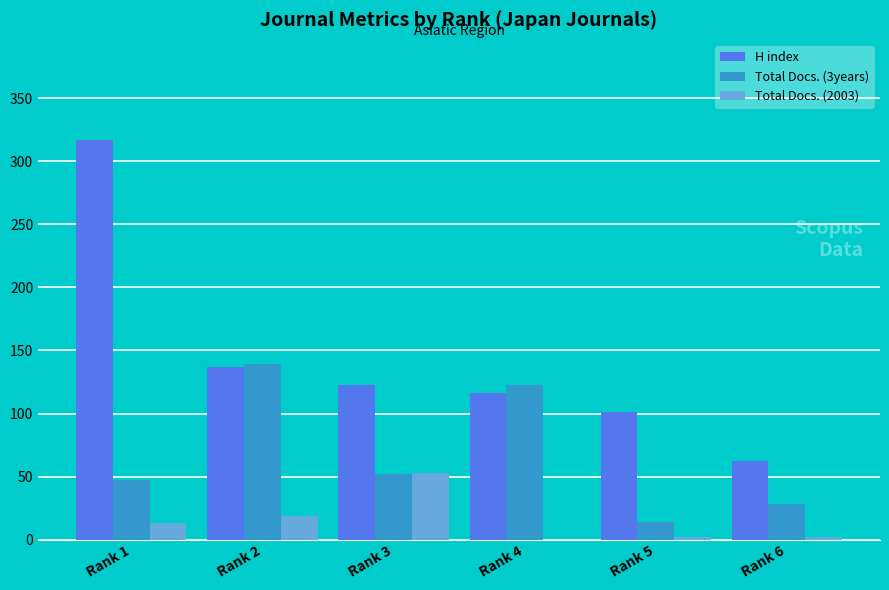

What is the spread (max minus min) of values at Rank 5?

99